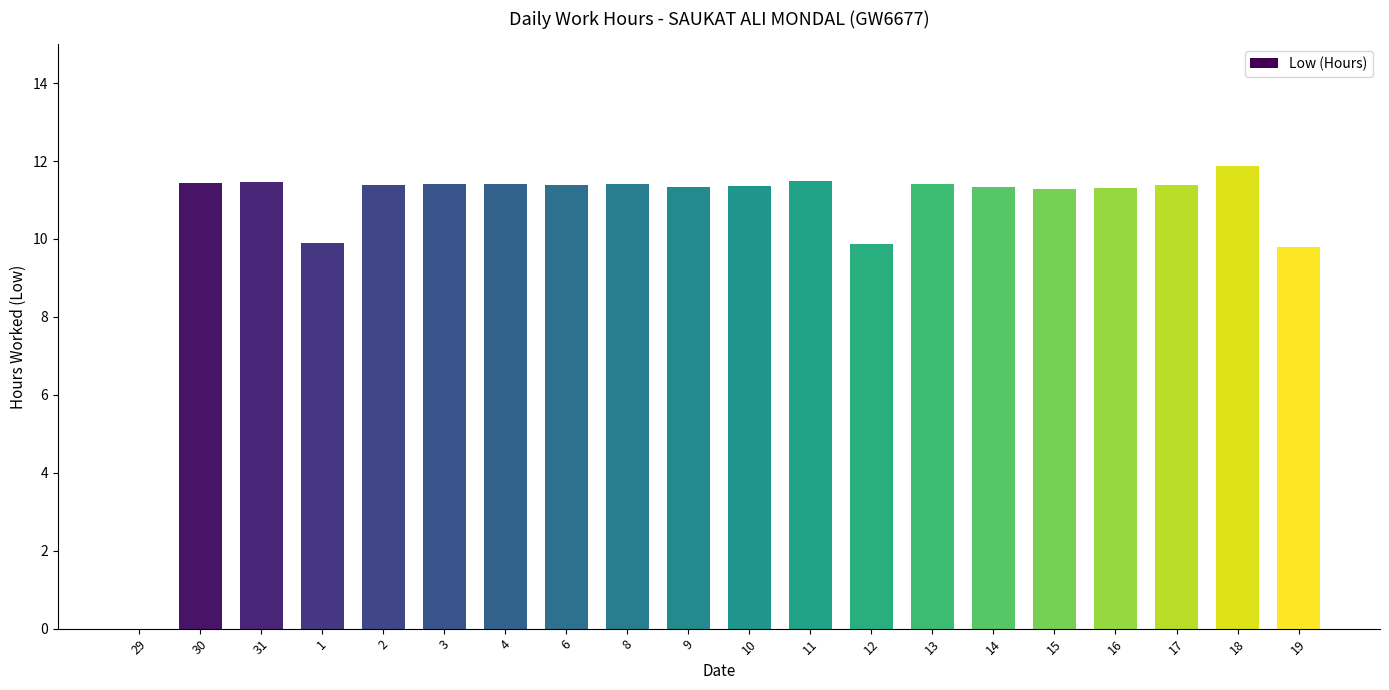

Count the number of categories in the chart.

20